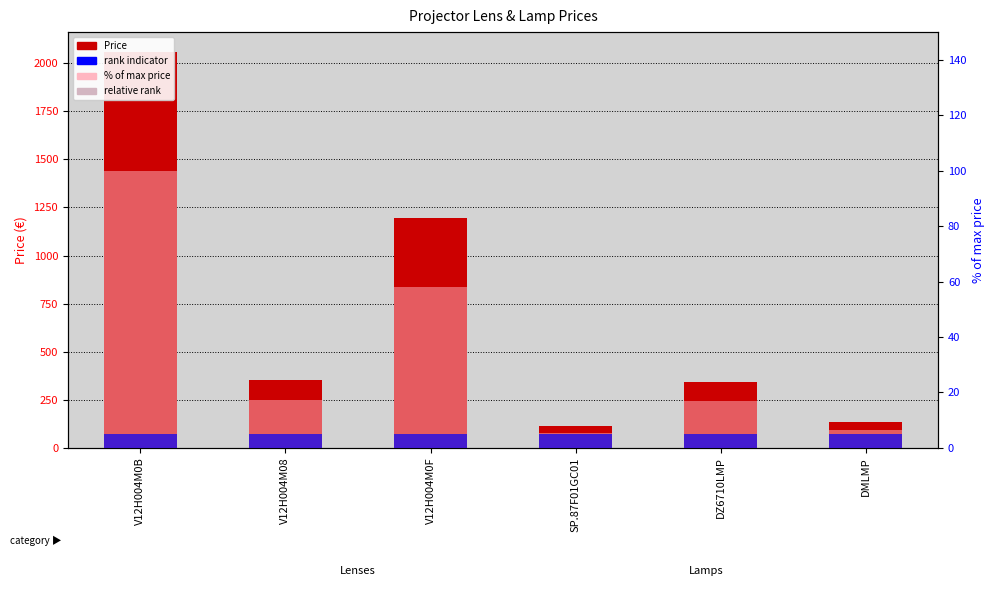

Is it true that Price equals 1888.2 at V12H004M0F?

False